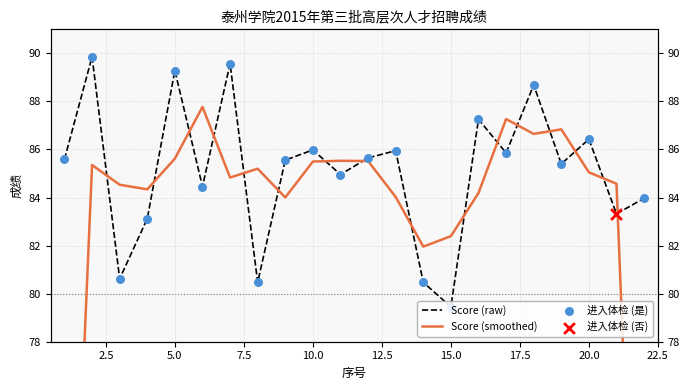

What is the change in value from 5 to 7?

+0.3